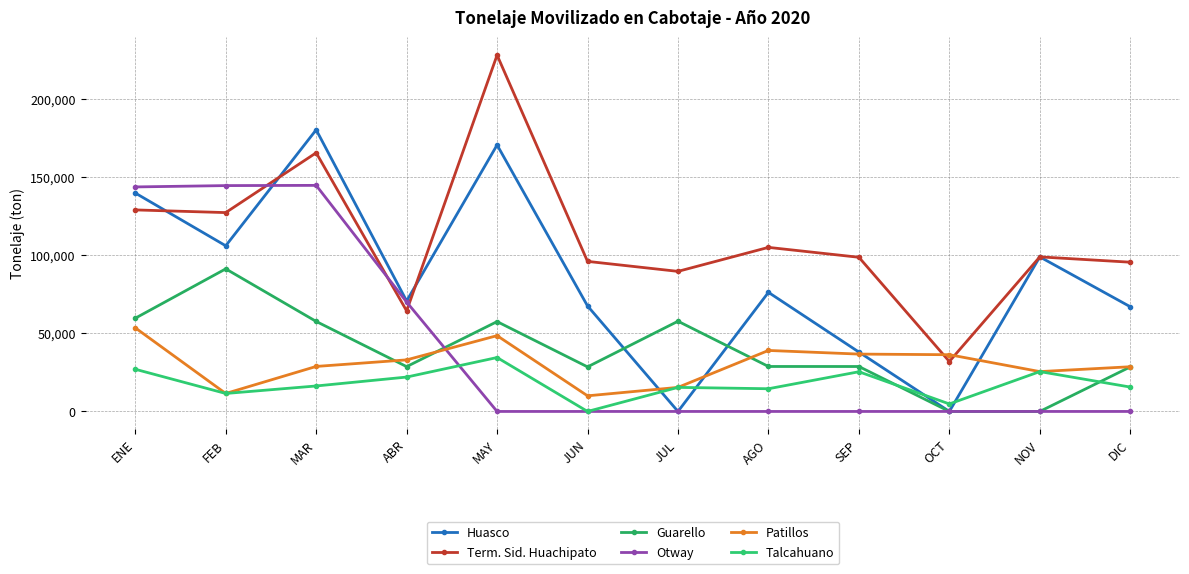

How many data points in Guarello are less than 28774?

6